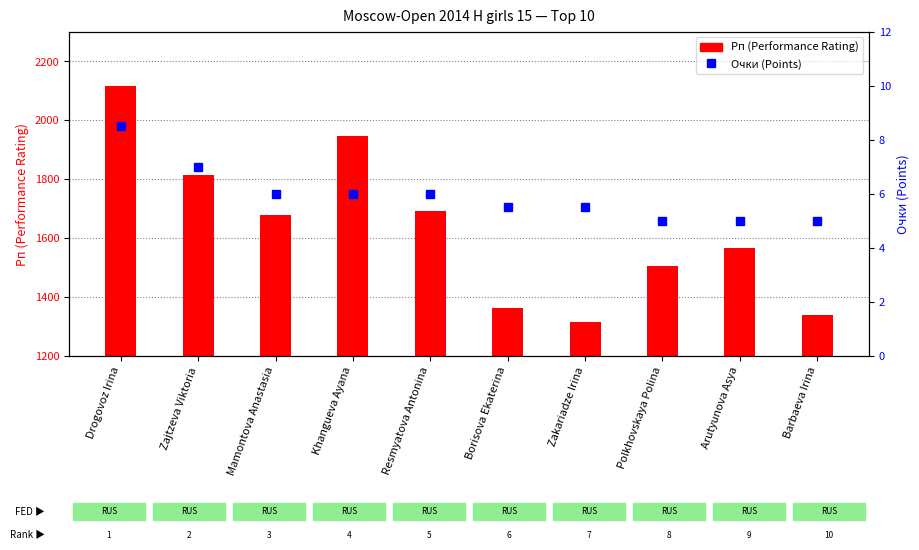

Rank the series at Borisova Ekaterina from lowest to highest value.

Очки, Рп